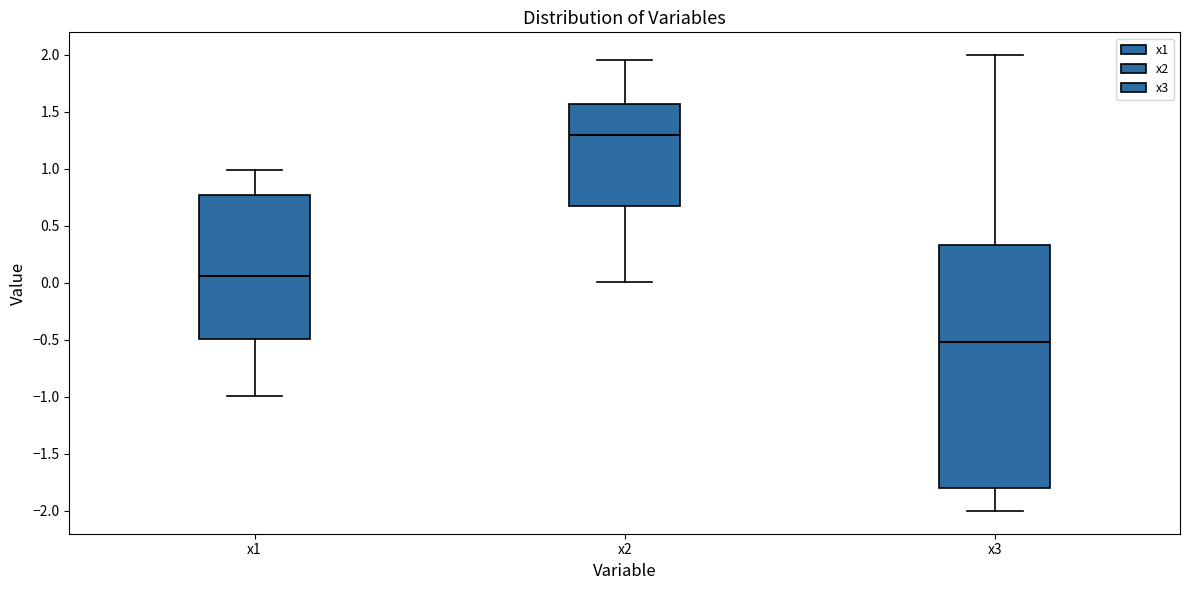

Reading left to right, read every box against the y-axis: the position of its median line, the range the box covers, and the ends of its whiskers. The values are not printed on the chart, so give them approximately, as read against the axis.

x1: median 0.05, box -0.50 to 0.75, whiskers -1.00 to 1.00
x2: median 1.30, box 0.65 to 1.55, whiskers 0.00 to 1.95
x3: median -0.50, box -1.80 to 0.35, whiskers -2.00 to 2.00